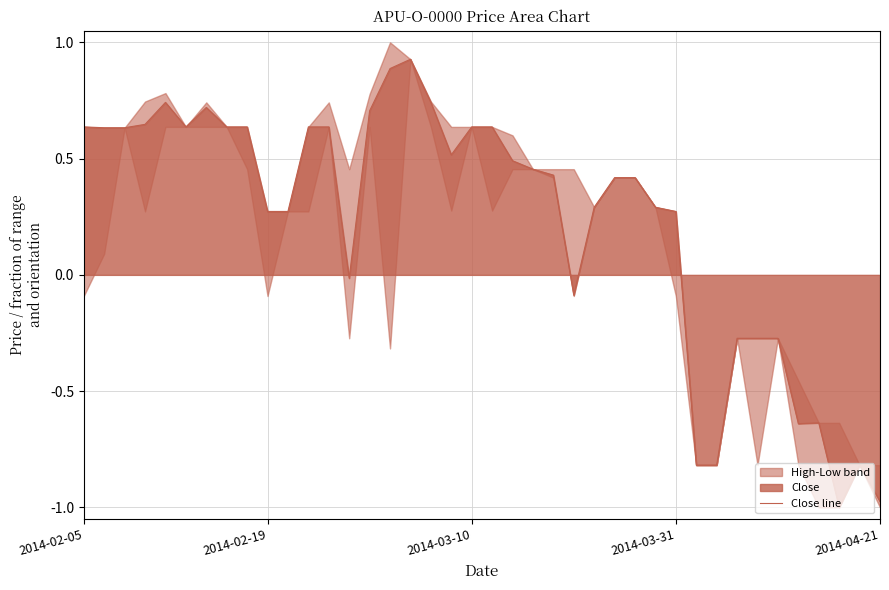

Reading left to right, what are all the values shown in this chart?

0.6	0.6	0.6	0.6	0.7	0.6	0.7	0.6	0.6	0.3	0.3	0.6	0.6	-0.0	0.7	0.9	0.9	0.7	0.5	0.6	0.6	0.5	0.5	0.4	-0.1	0.3	0.4	0.4	0.3	0.3	-0.8	-0.8	-0.3	-0.3	-0.3	-0.6	-0.6	-1.0	-0.8	-1.0